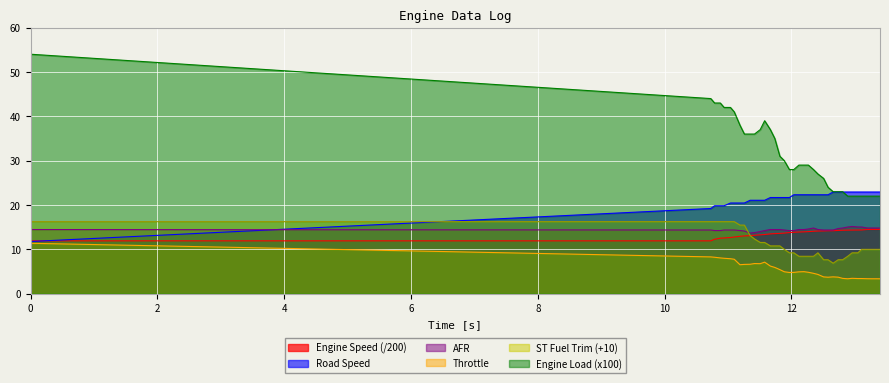

What is the approximate value of ST Fuel Trim at 12.89?

8.4